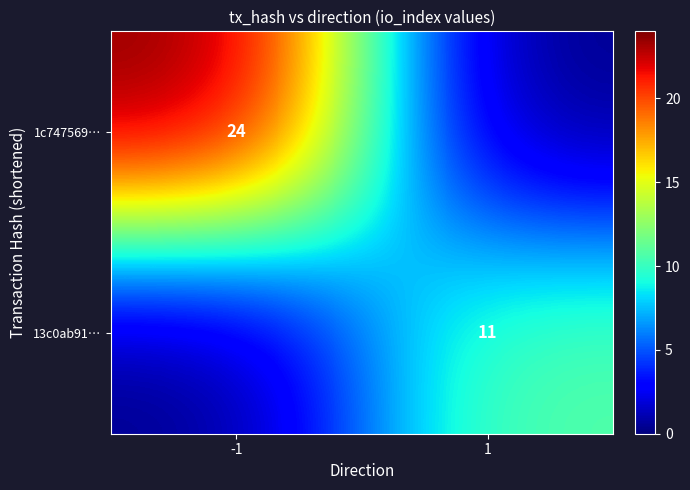

Is it true that 1c747569… equals 24 at -1?

True